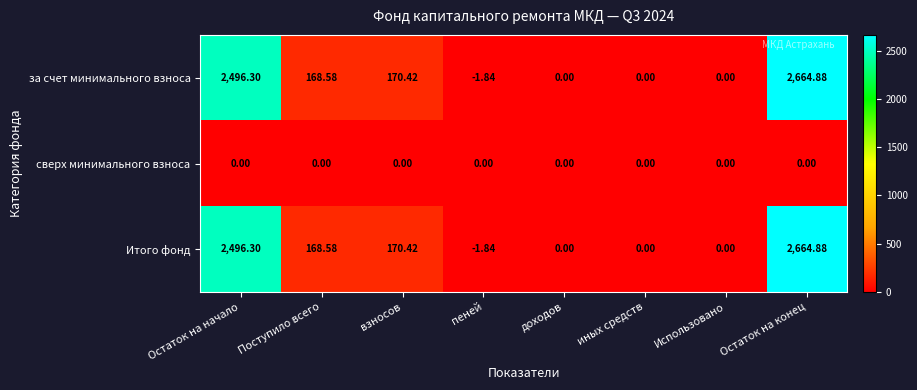

At which category is the sum across all series the highest?

Остаток на конец